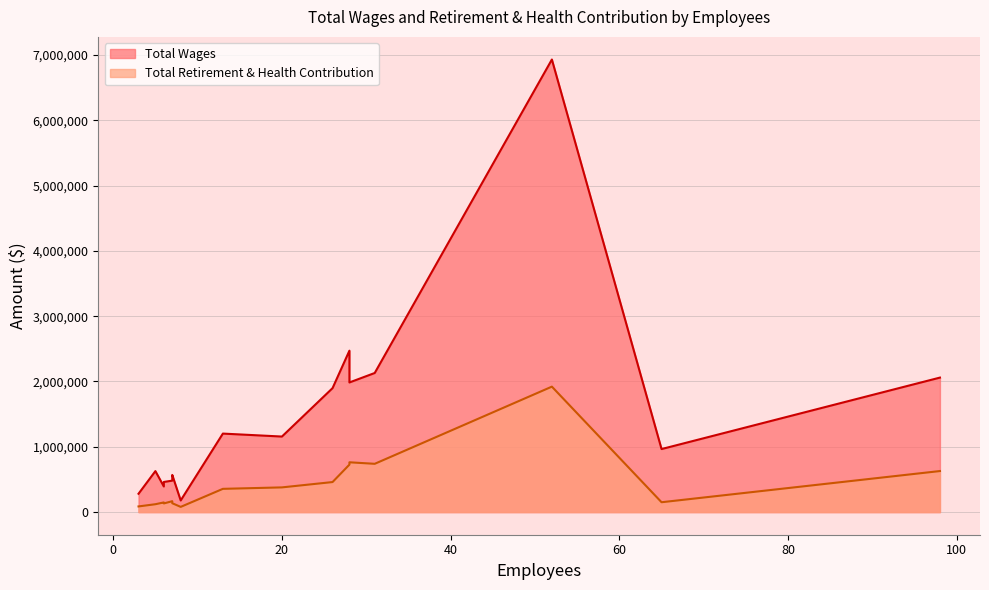

True or false: Total Retirement & Health Contribution and Total Wages cross at least once.

False